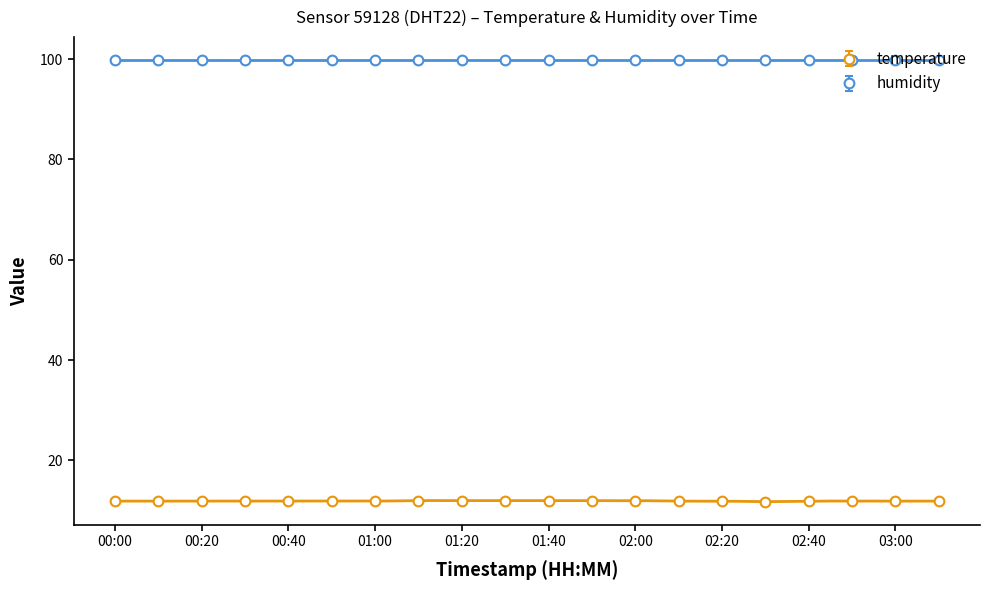

What is the highest value of the temperature series?

12.0